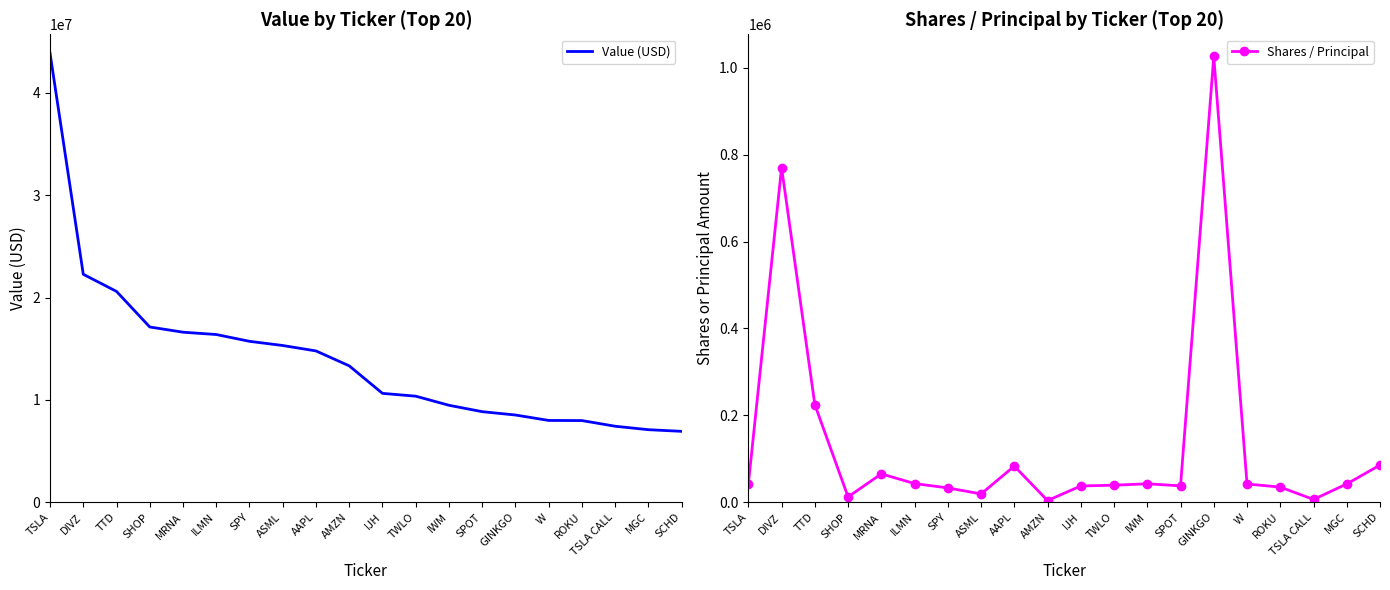

Which label corresponds to the largest value in the chart?

TSLA